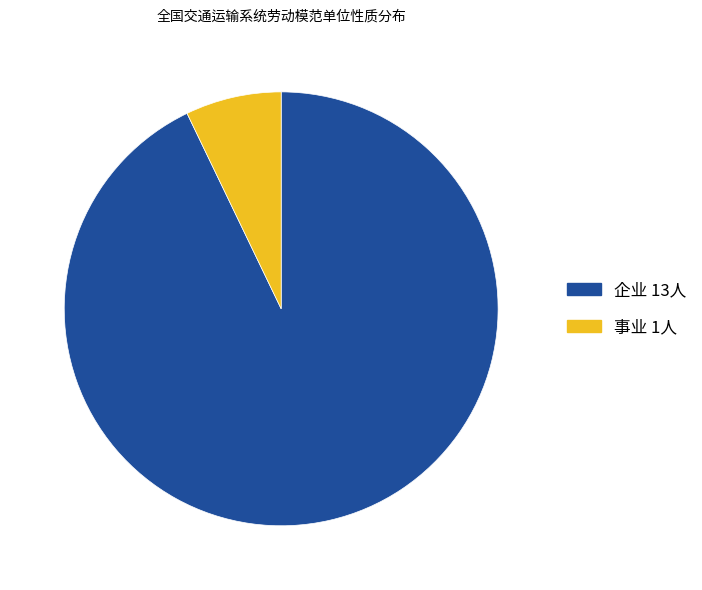

Do 企业 and 事业 together represent more than half of the pie?

Yes